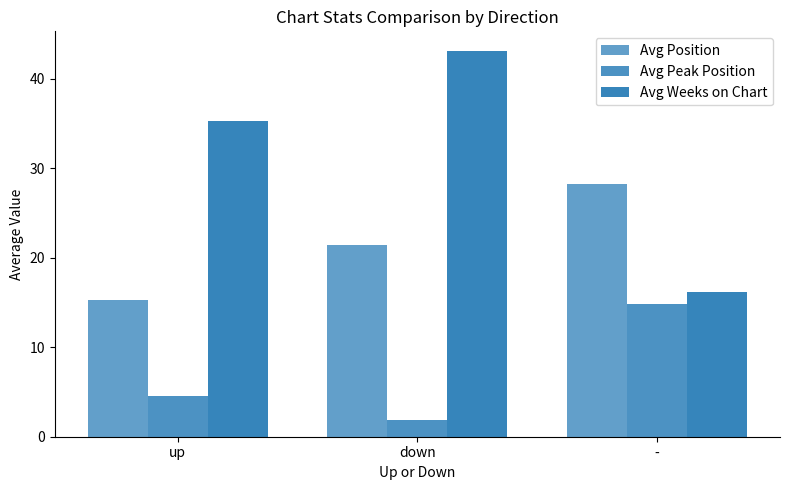

At which category does the chart reach its minimum across all series?

down